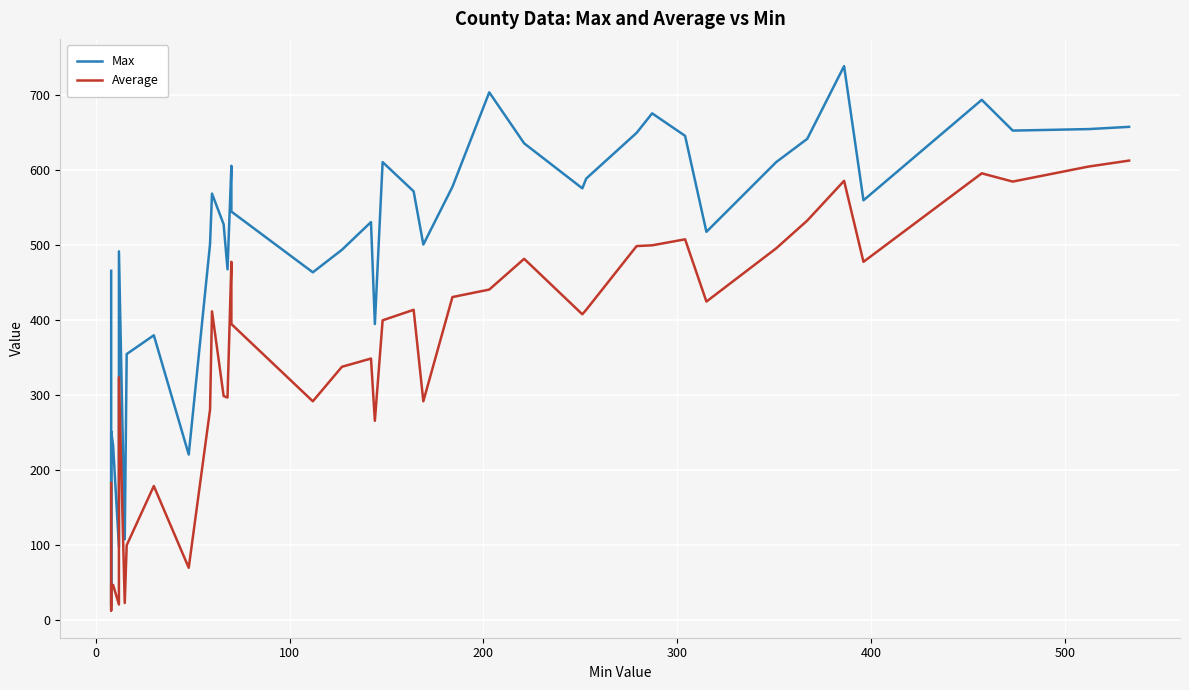

At how many categories does at least one series exceed 156?

37